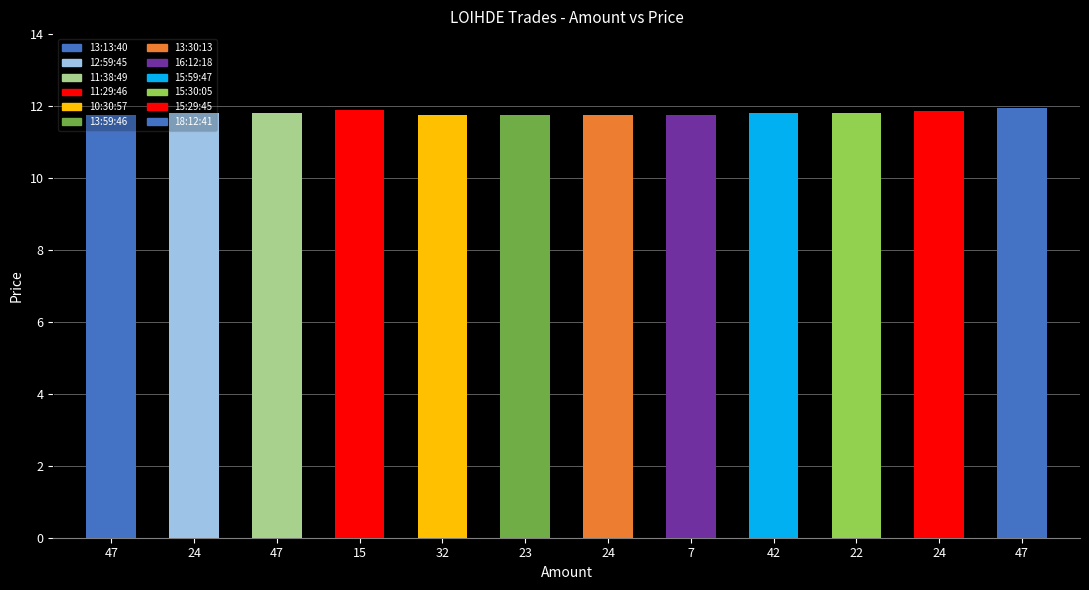

Reading left to right, transcribe all the data shown in this chart.

0=11.8	1=11.8	2=11.8	3=11.9	4=11.8	5=11.8	6=11.8	7=11.8	8=11.8	9=11.8	10=11.8	11=11.9